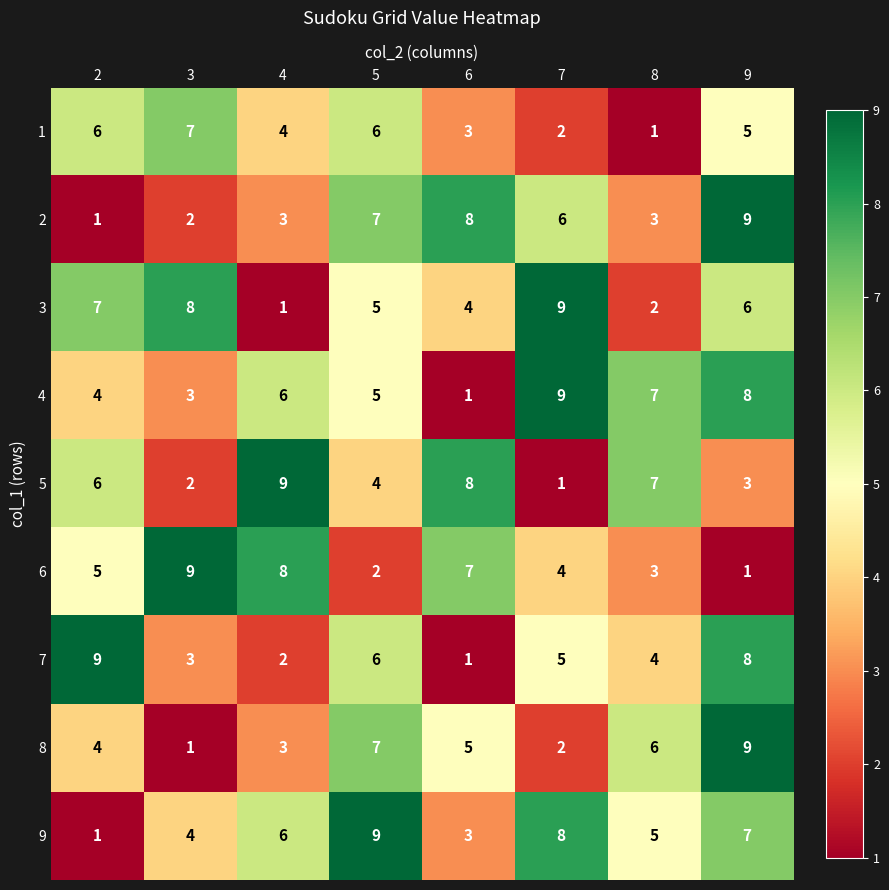

Rank the categories by 9 value from lowest to highest.

2, 6, 3, 8, 4, 9, 7, 5